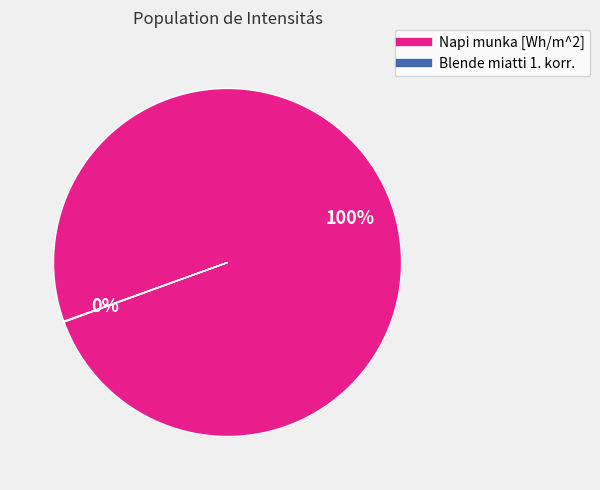

To the nearest percent, what is the average slice percentage?

50%